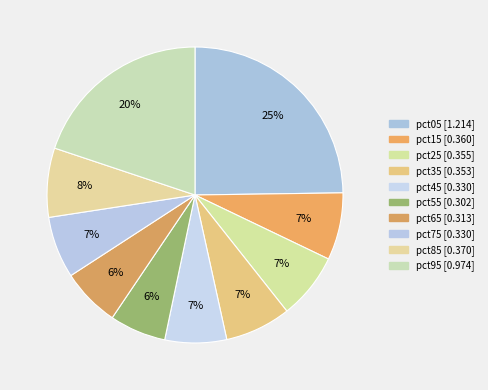

To the nearest percent, what portion does pct45 represent?

7%